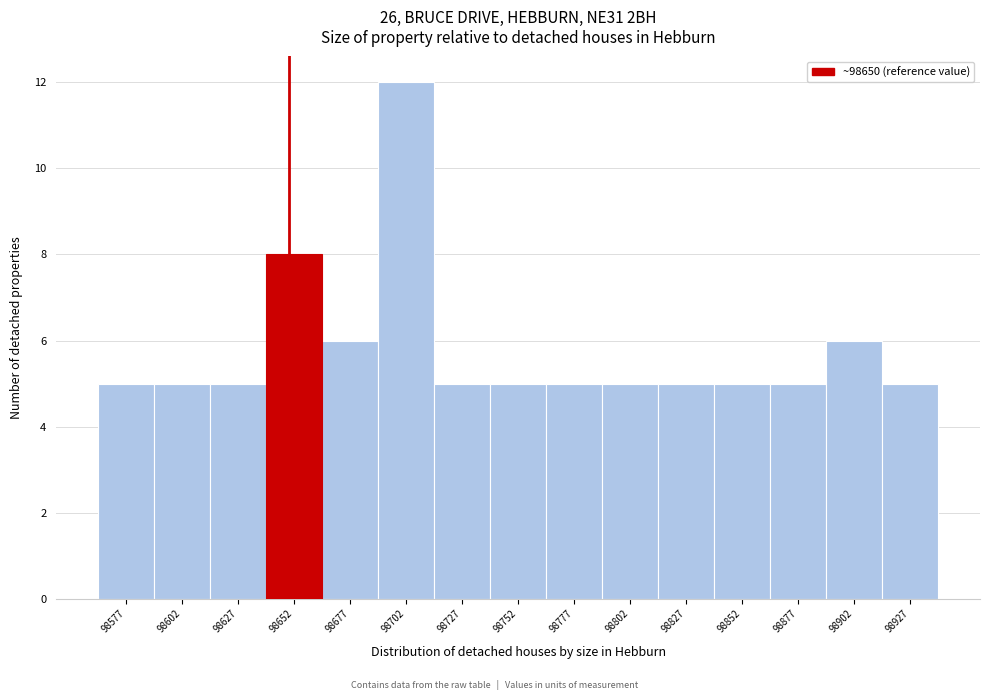

What is the height of the bar covering 98740 to 98765 on the x-axis? Neither the bar edges nor the heights are printed on the chart, so give them approximately, as read against the axes.

5